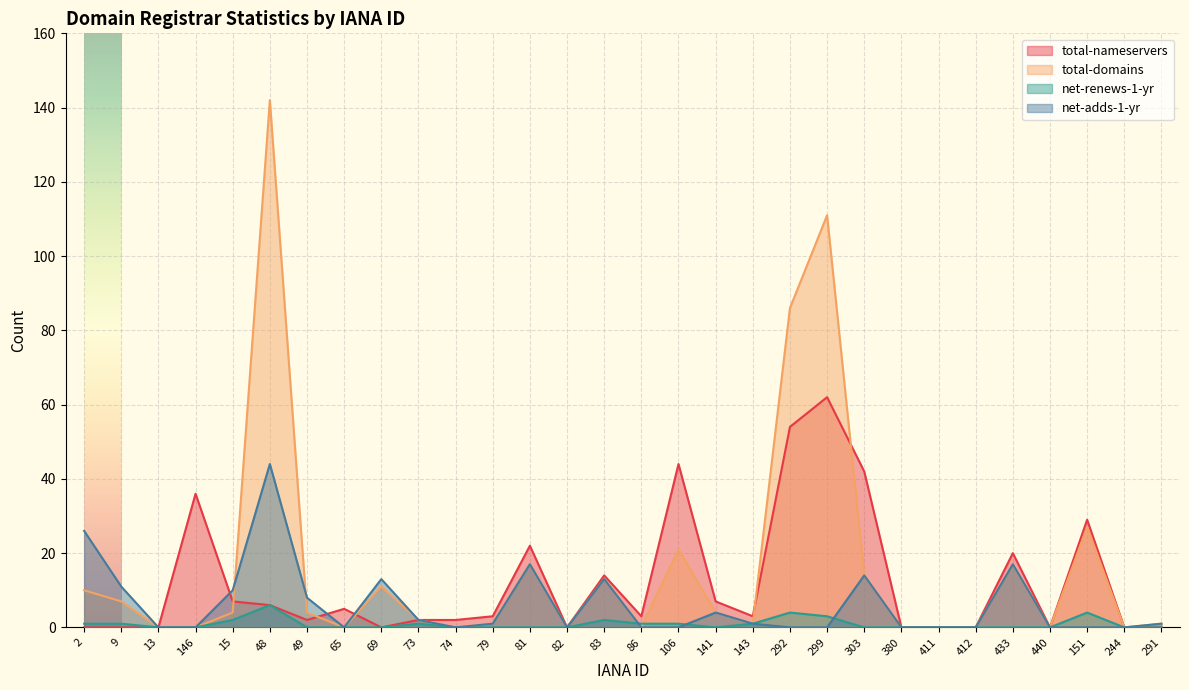

How many categories are shown in the chart?

30